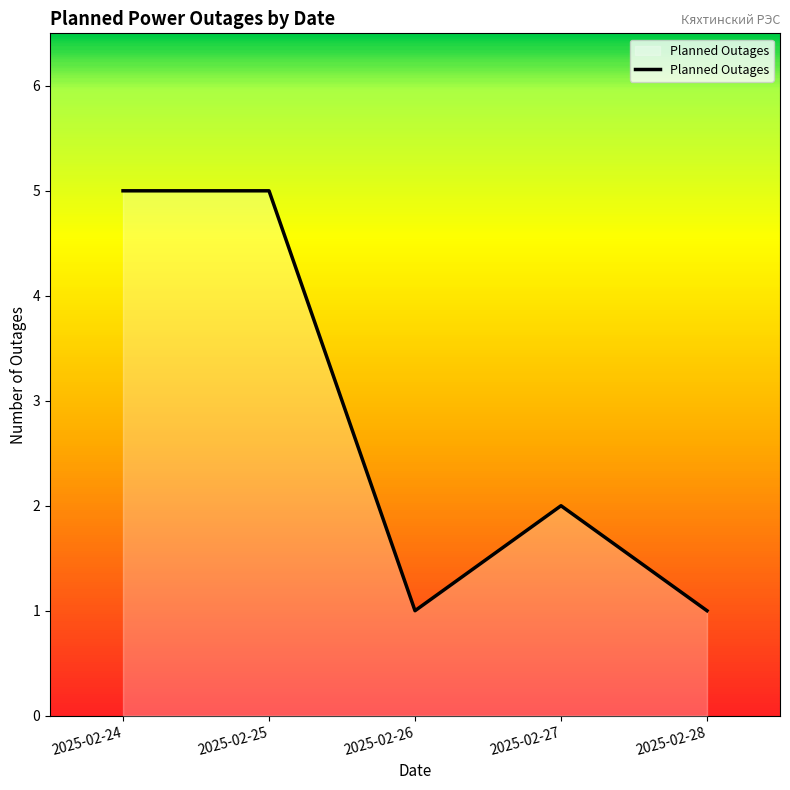

Approximately how many times larger is the value at 2025-02-25 compared to 2025-02-24?

1.0